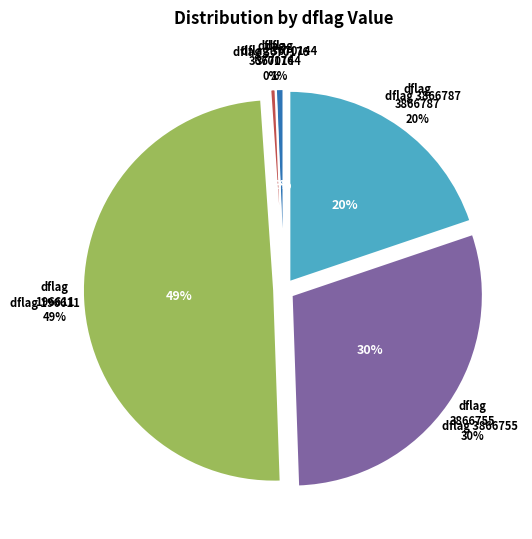

Count the number of slices in the pie.

5